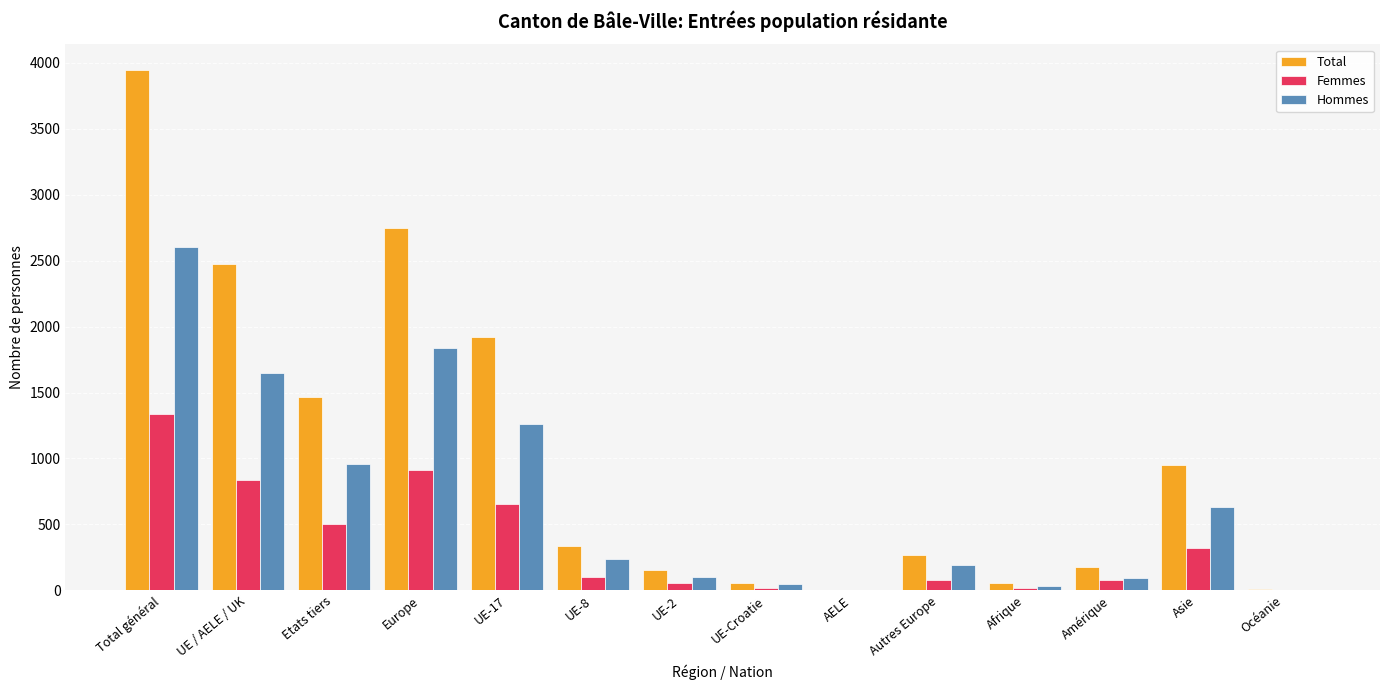

What is the difference between the Total values at UE-8 and Etats tiers?

1127